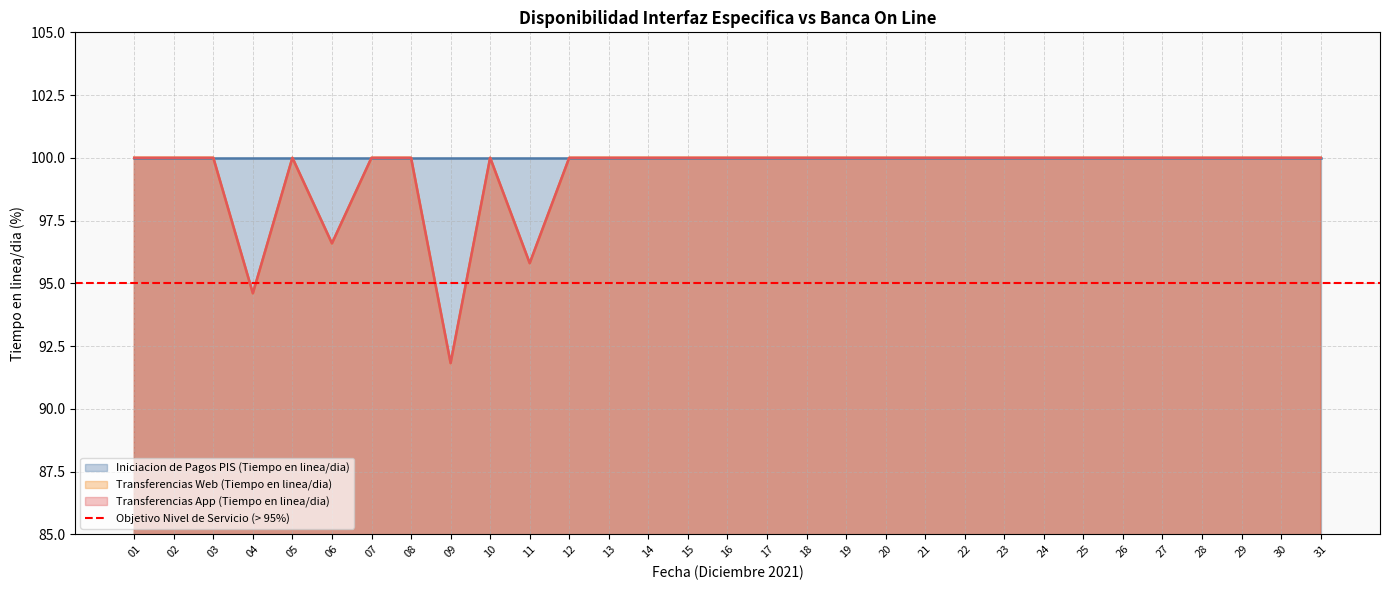

The Transferencias App (Tiempo en linea/dia) series shows 139.8 at 07. True or false?

False